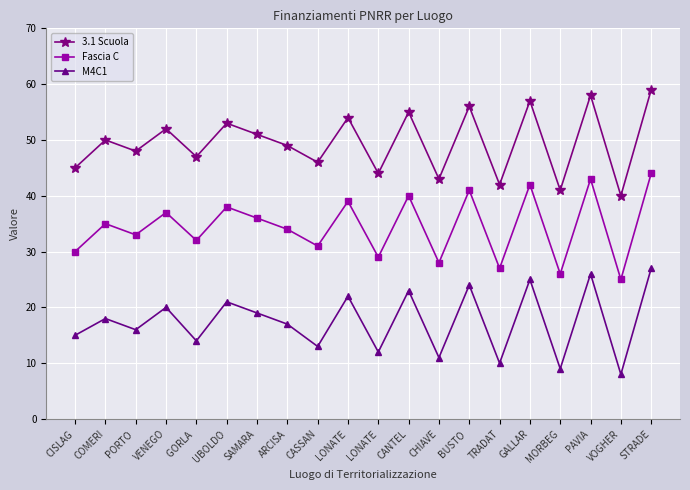

Where is 3.1 Scuola nearest to the value 49?

ARCISA